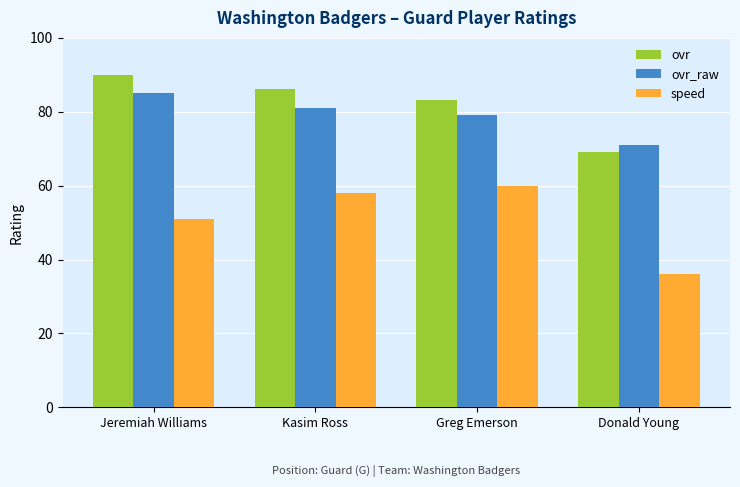

How many series are shown in this chart?

3